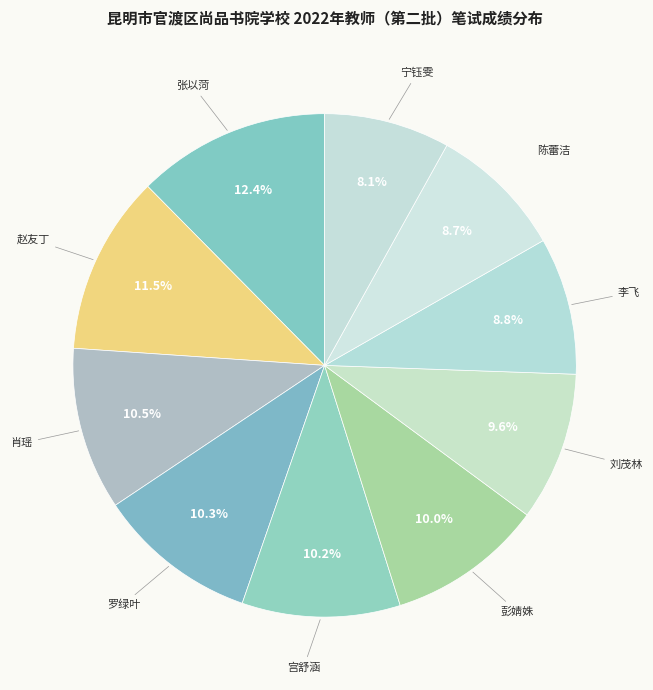

Count the number of slices in the pie.

10